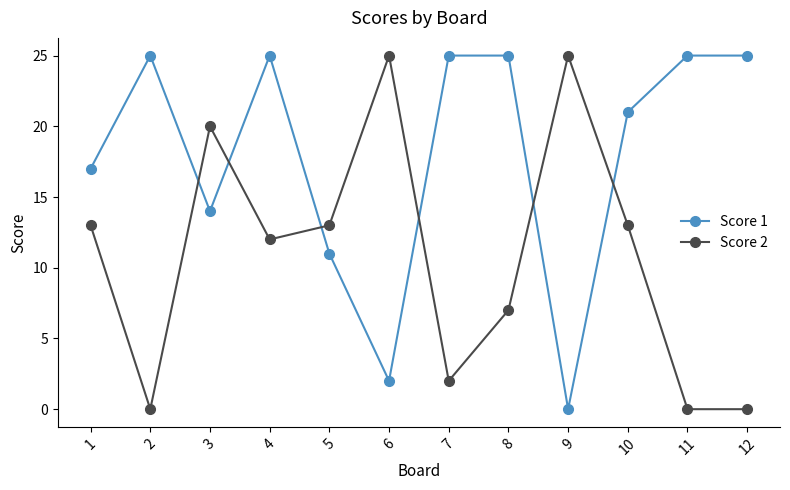

What is the greatest value displayed?

25